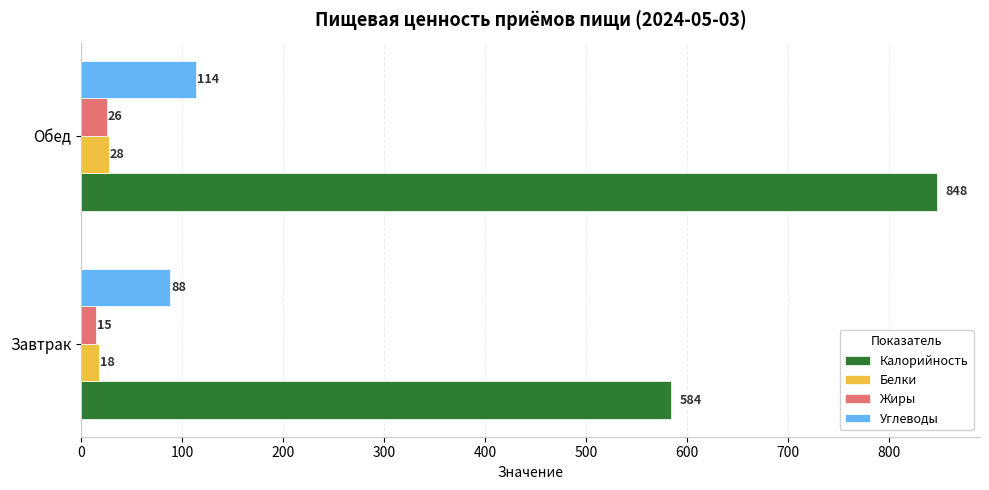

What is the smallest value displayed?

15